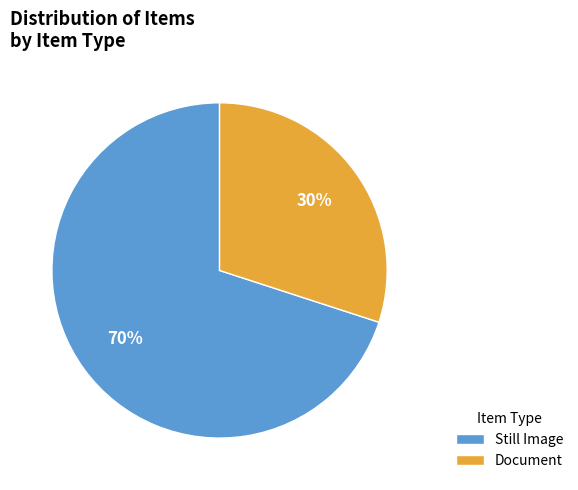

Is there any slice that represents more than half of the pie?

Yes